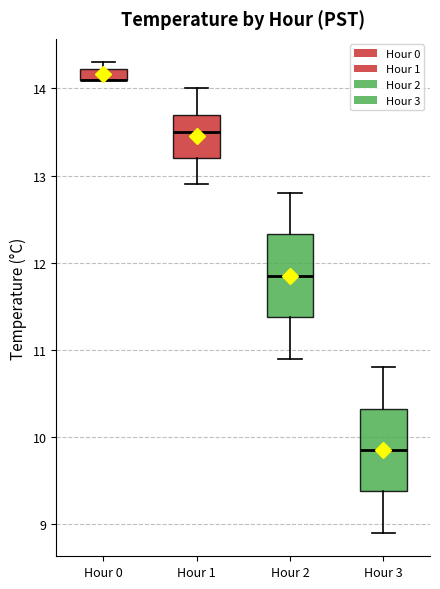

Where is the lower edge of the box for Hour 1 on the y-axis? The values are not printed on the chart, so give them approximately, as read against the axis.

13.2